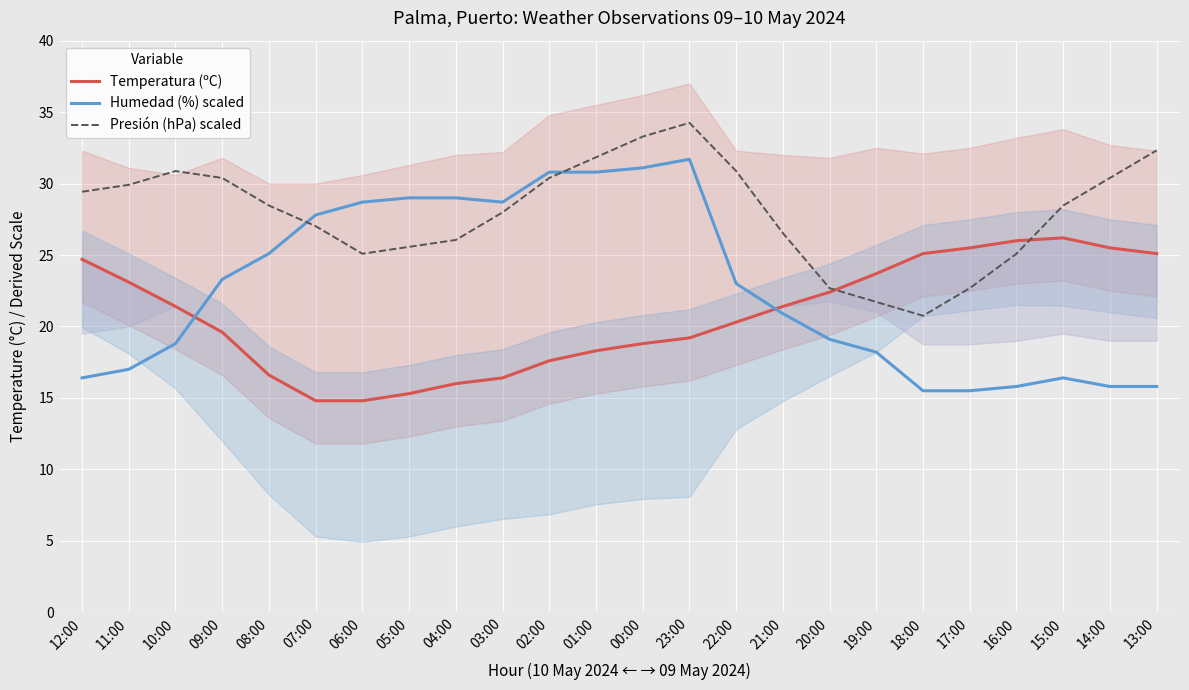

True or false: Humedad (%) scaled has more than 0 interior local peaks.

True